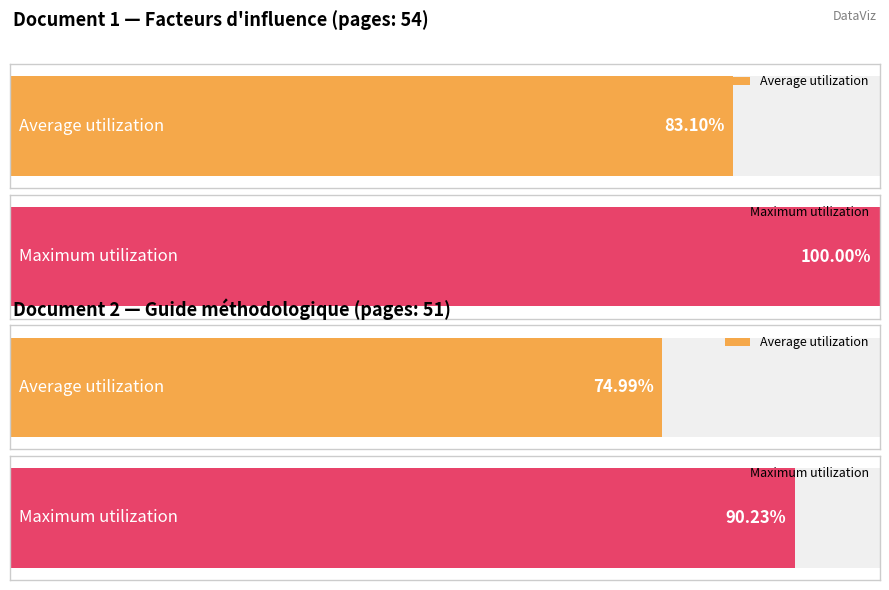

Rank the series by their maximum value, from lowest to highest.

Average utilization, Maximum utilization